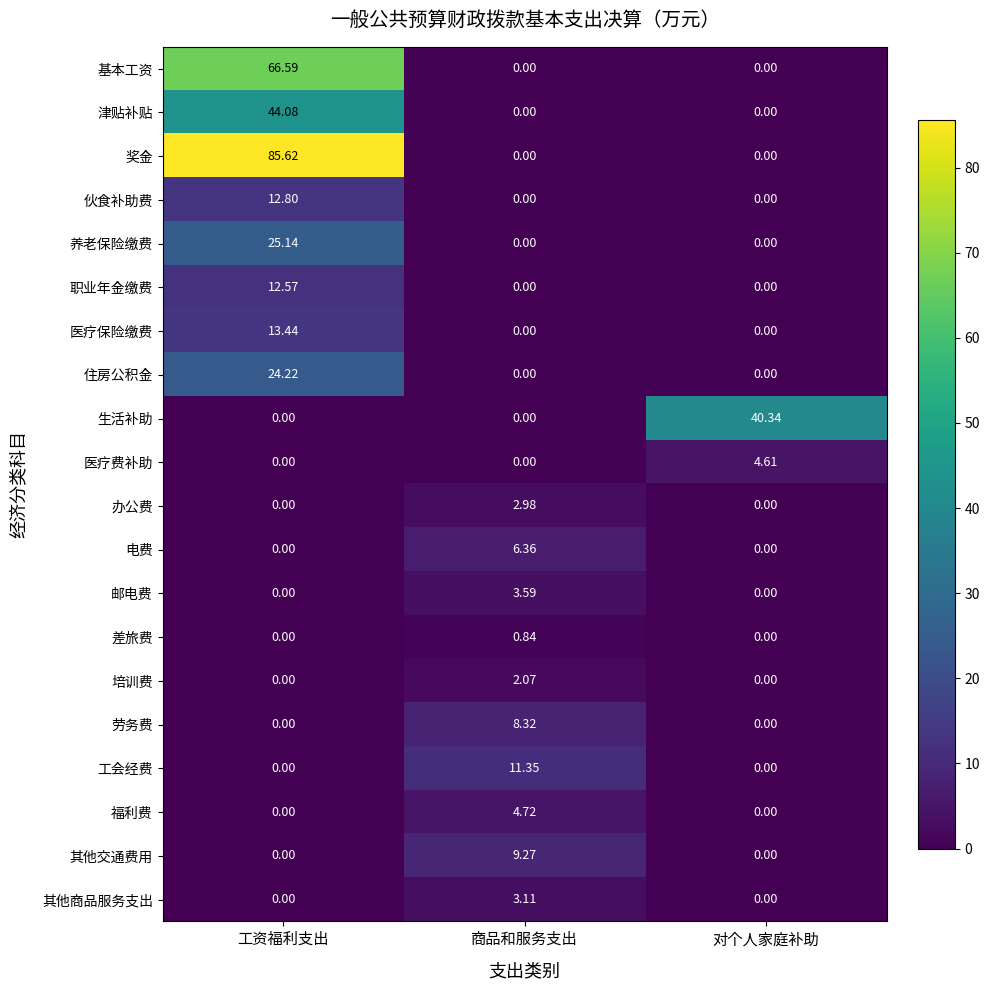

Is the value of 办公费 at 工资福利支出 greater than the value of 邮电费 at 商品和服务支出?

No